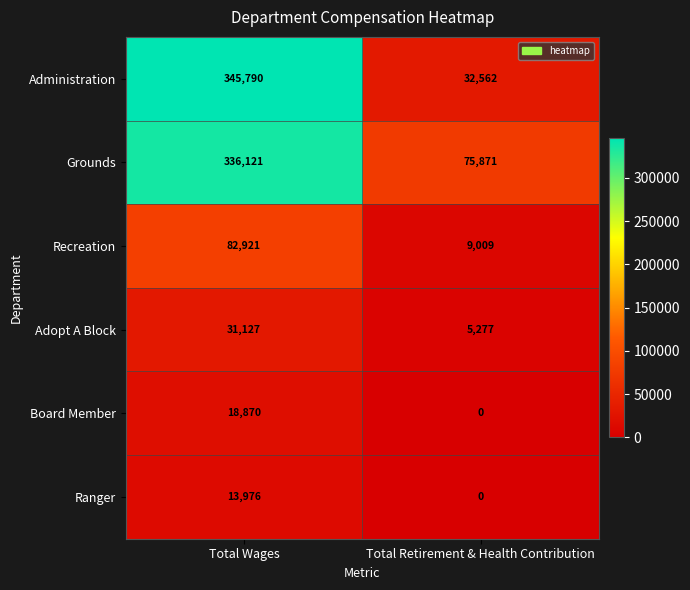

Reading right to left, transcribe all the data shown in this chart.

Administration: Total Retirement & Health Contribution=32562	Total Wages=345790
Grounds: Total Retirement & Health Contribution=75871	Total Wages=336121
Recreation: Total Retirement & Health Contribution=9009	Total Wages=82921
Adopt A Block: Total Retirement & Health Contribution=5277	Total Wages=31127
Board Member: Total Retirement & Health Contribution=0	Total Wages=18870
Ranger: Total Retirement & Health Contribution=0	Total Wages=13976